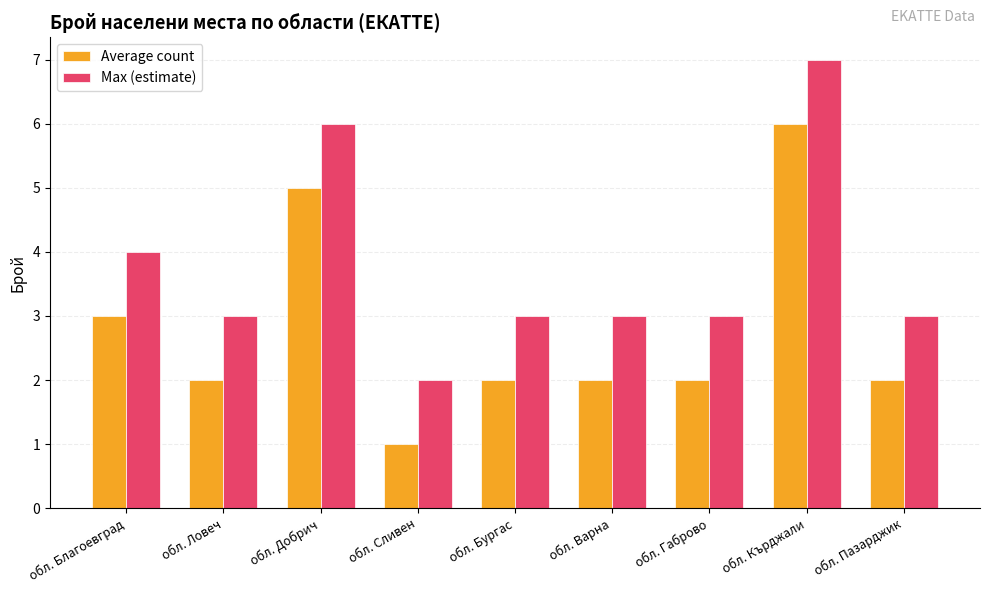

Reading left to right, what are all the values shown in this chart?

Average count: обл. Благоевград=3	обл. Ловеч=2	обл. Добрич=5	обл. Сливен=1	обл. Бургас=2	обл. Варна=2	обл. Габрово=2	обл. Кърджали=6	обл. Пазарджик=2
Max (estimate): обл. Благоевград=4	обл. Ловеч=3	обл. Добрич=6	обл. Сливен=2	обл. Бургас=3	обл. Варна=3	обл. Габрово=3	обл. Кърджали=7	обл. Пазарджик=3